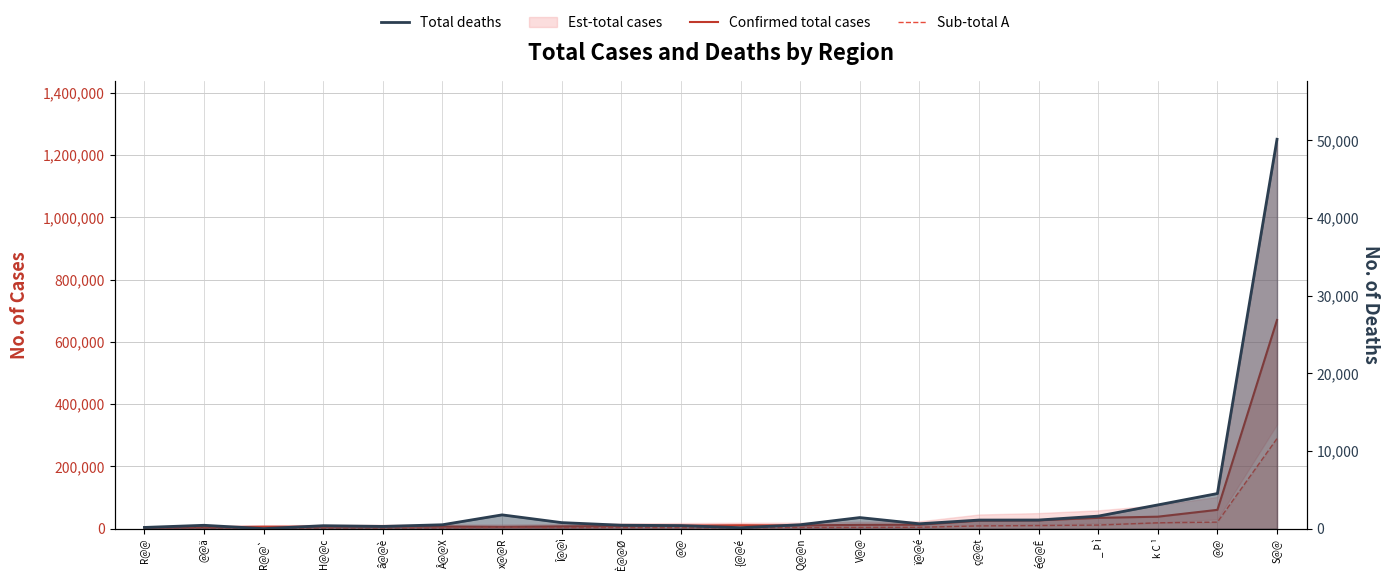

What is the highest value of the Total deaths series?

50147